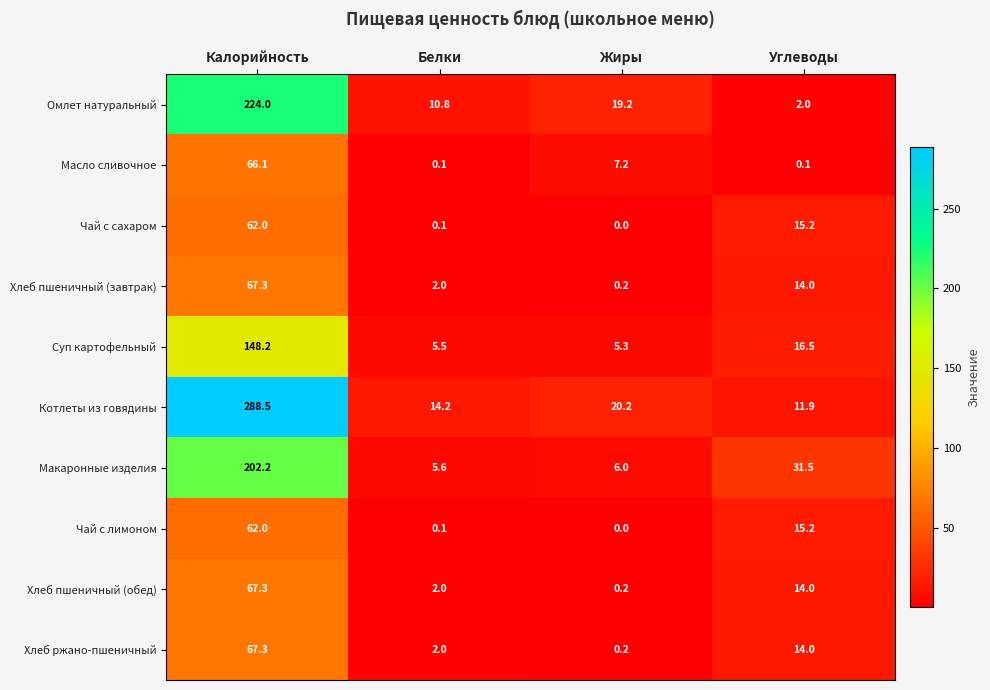

At which label does Хлеб пшеничный (обед) reach its peak?

Калорийность